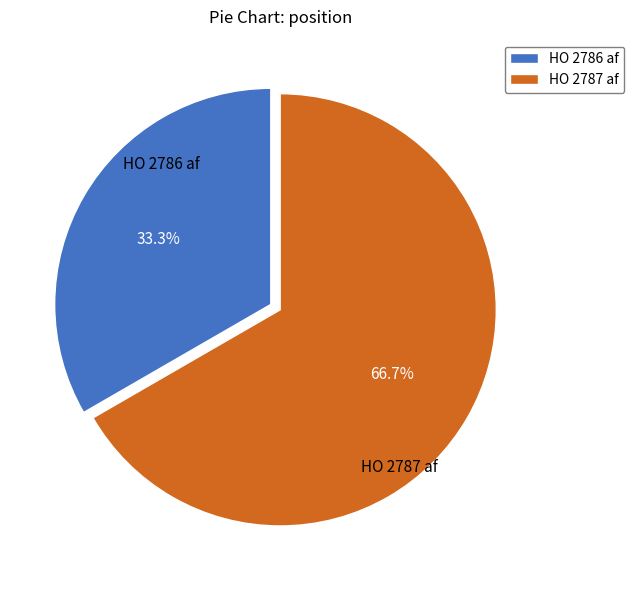

What is the smallest slice in the pie chart?

HO 2786 af